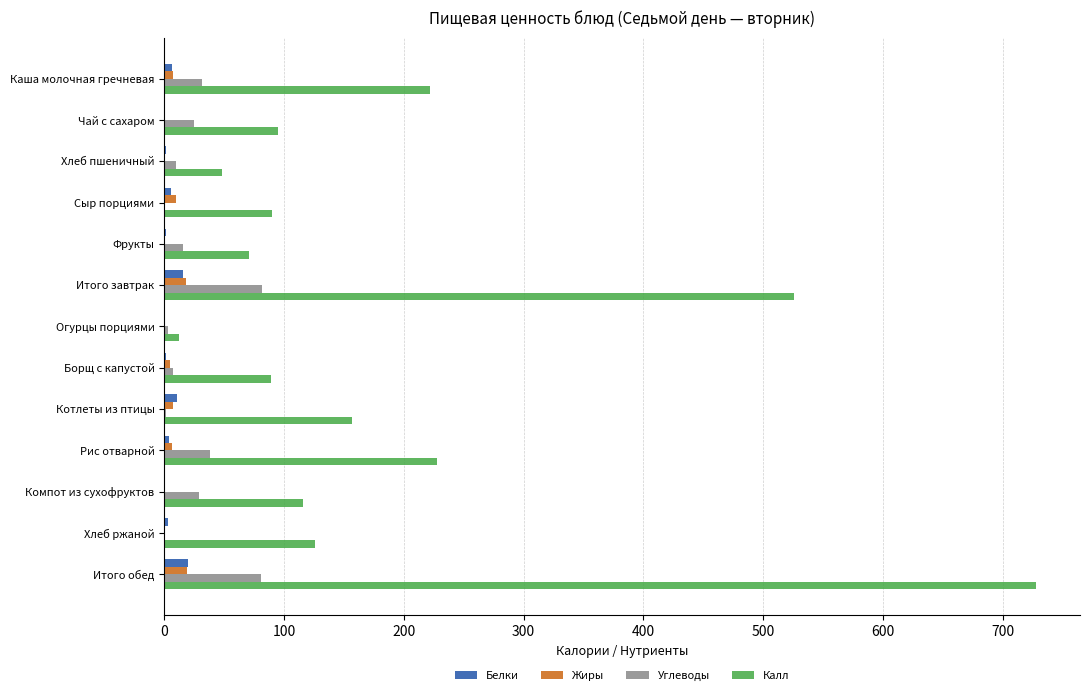

At which category is the sum across all series the highest?

Итого обед